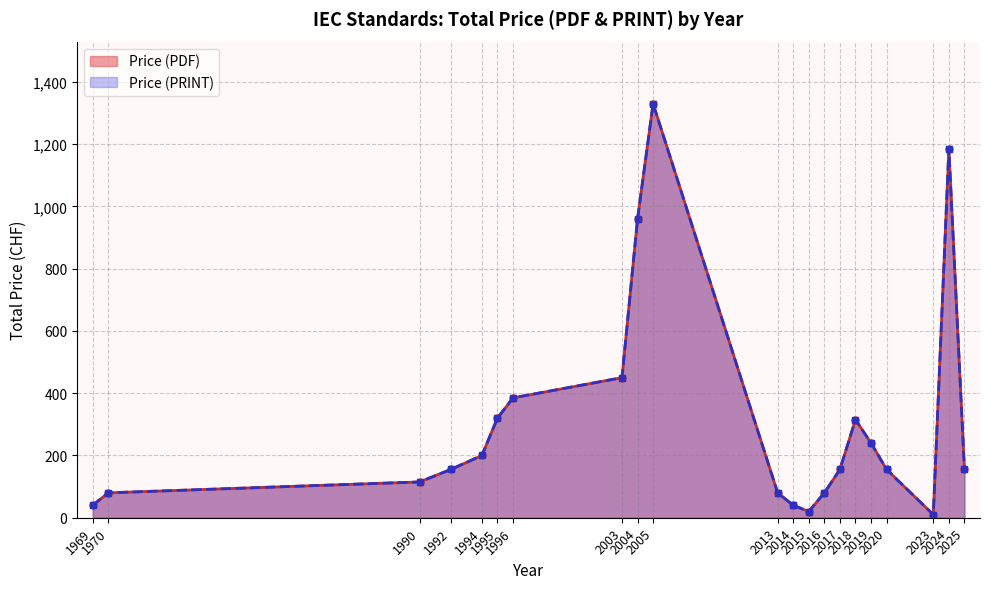

True or false: Price (PRINT) has a value of 46 at 2016.

False